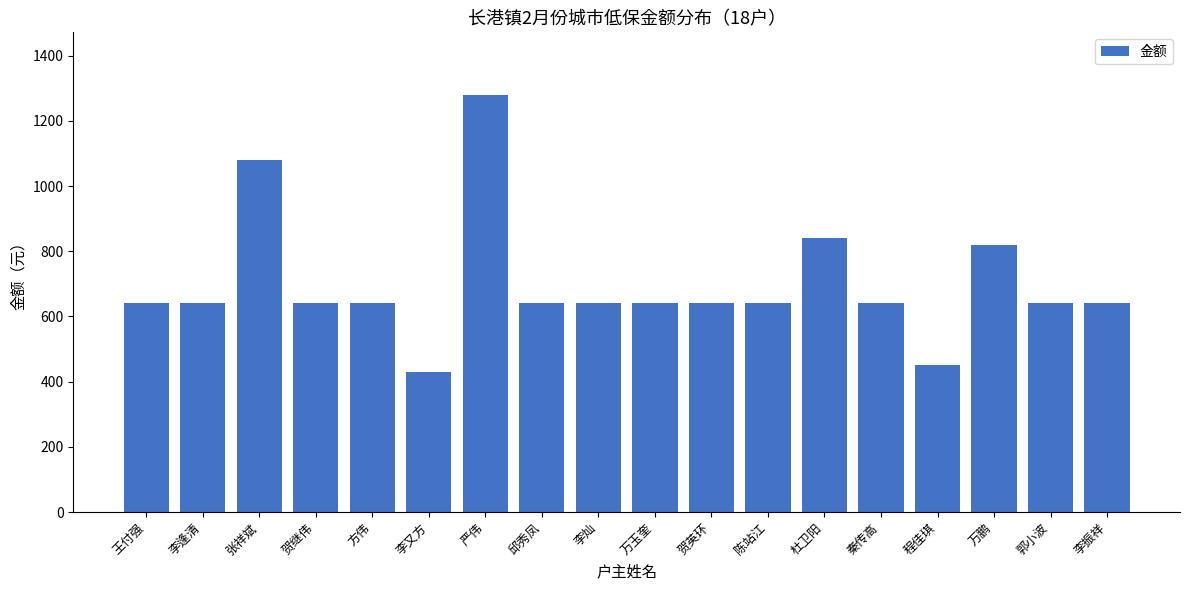

The chart shows a value of 640 at 贺继伟. True or false?

True